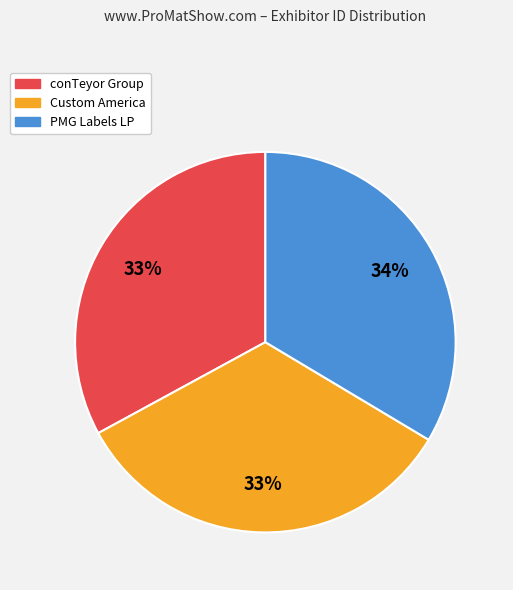

Combined, do Custom America and conTeyor Group account for over 50%?

Yes